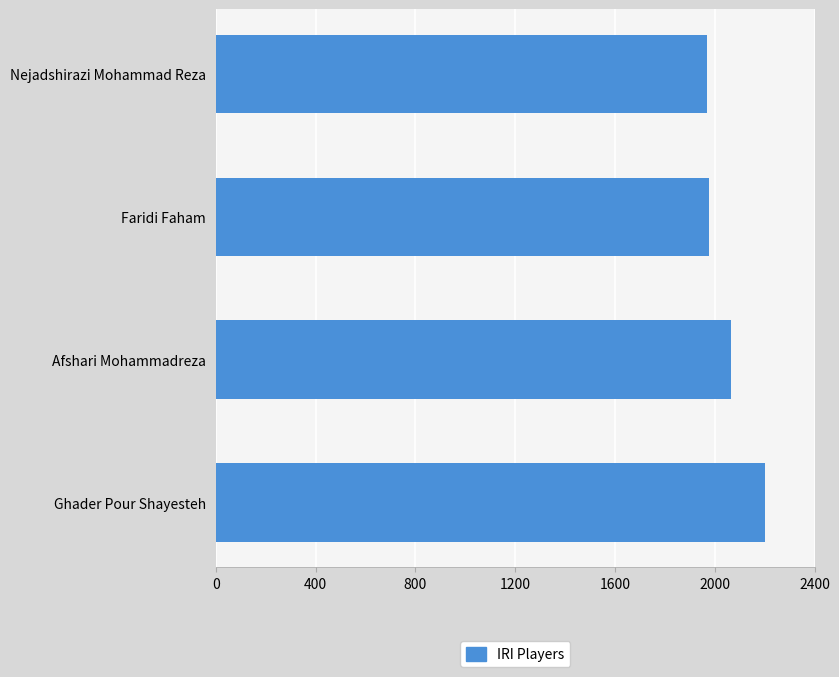

Count the number of categories in the chart.

4